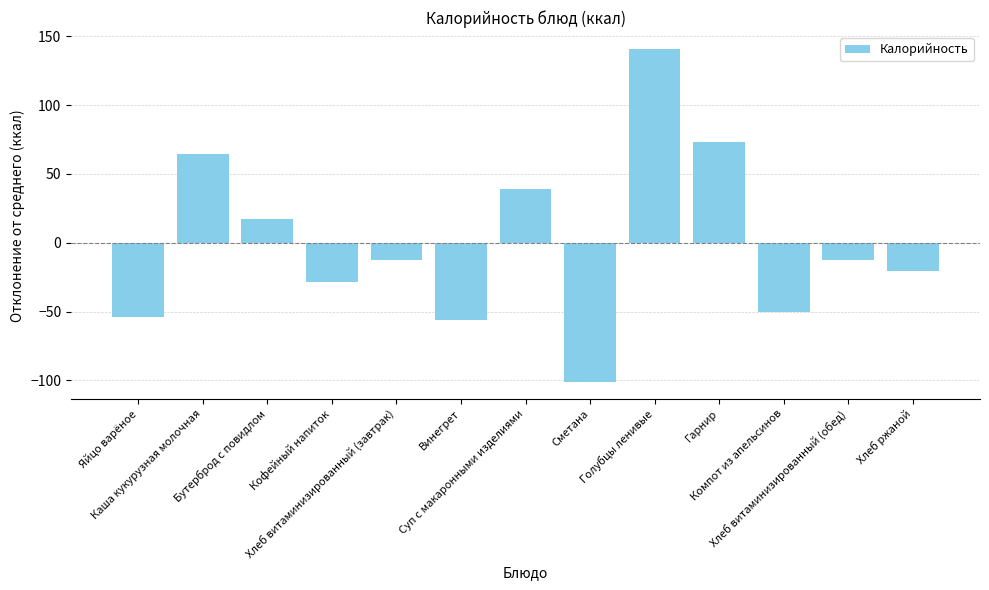

Where is the data nearest to the value 19?

Бутерброд с повидлом